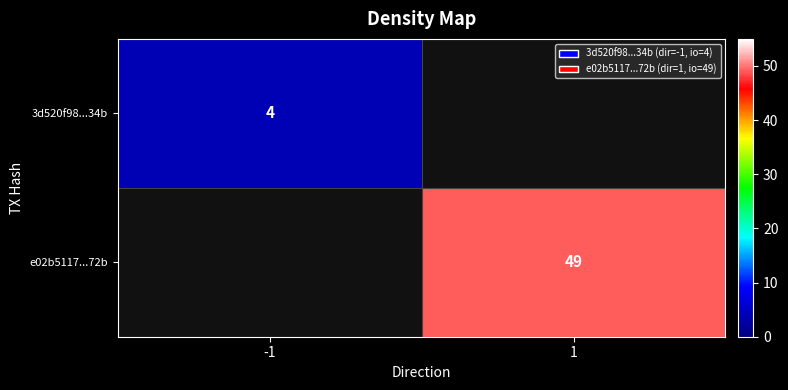

Is it true that 3d520f98...34b equals 6 at -1?

False